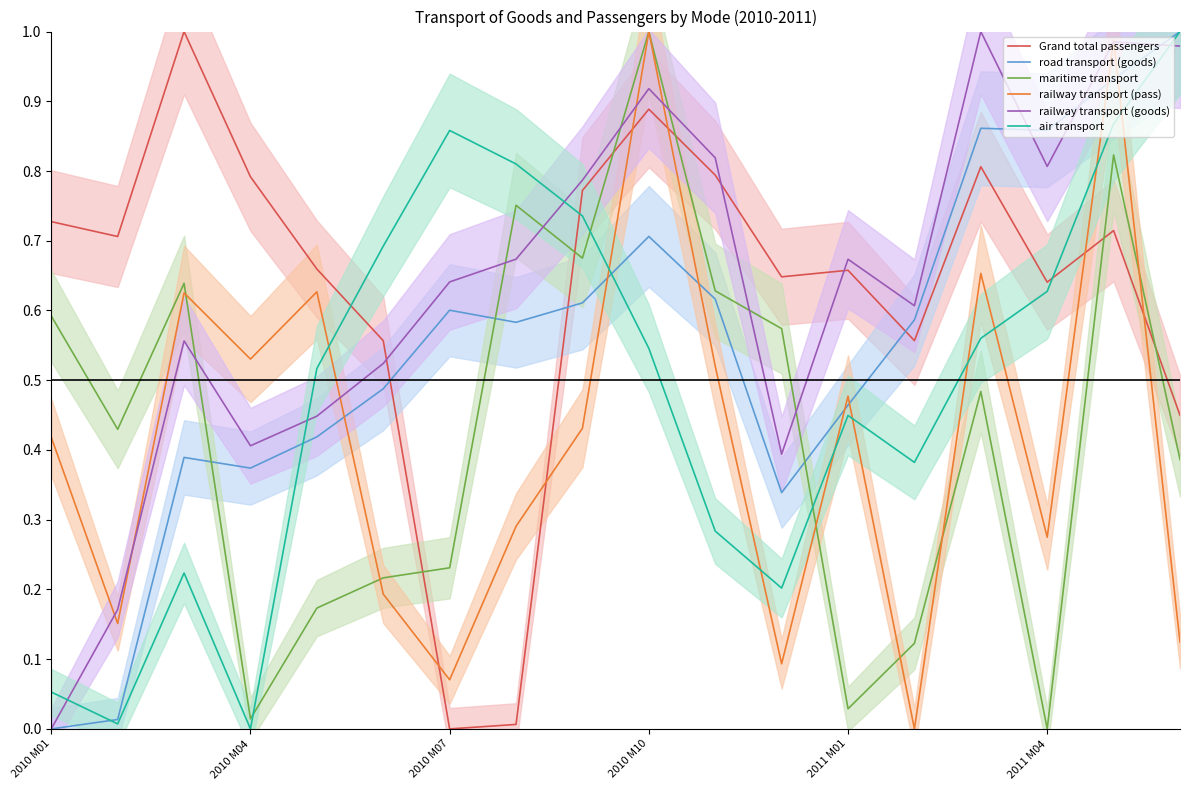

Count the number of categories in the chart.

18